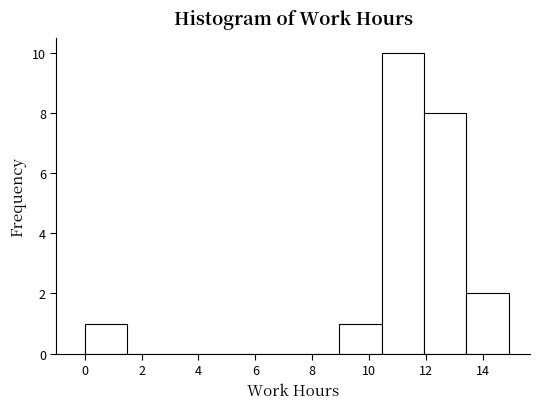

How tall is the bar that spans 10.4 to 12.0 on the x-axis? Neither the bar edges nor the heights are printed on the chart, so give them approximately, as read against the axes.

10